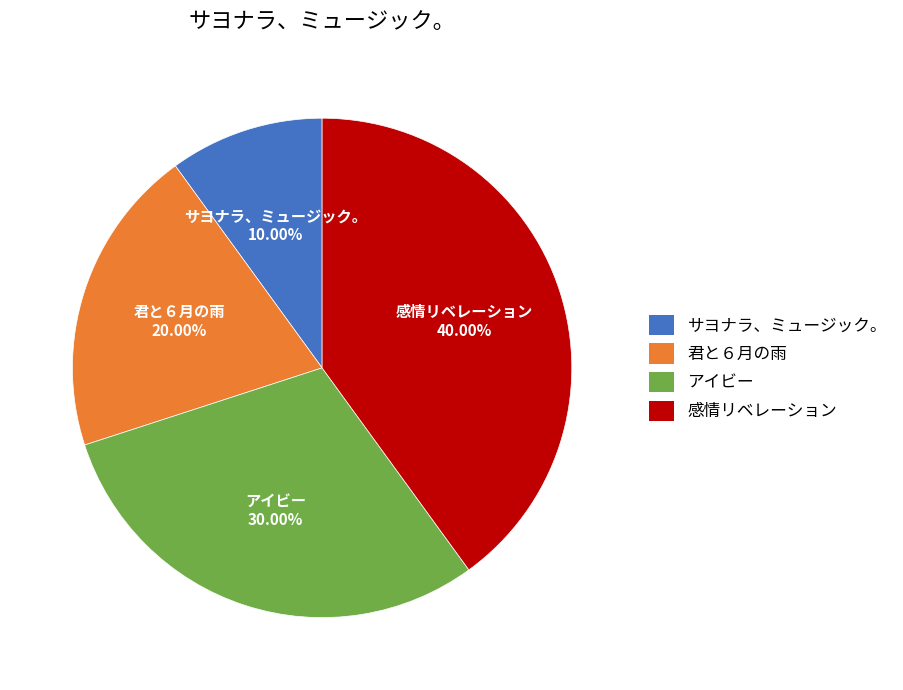

What is the ratio of the value at 感情リベレーション to the value at アイビー?

1.3